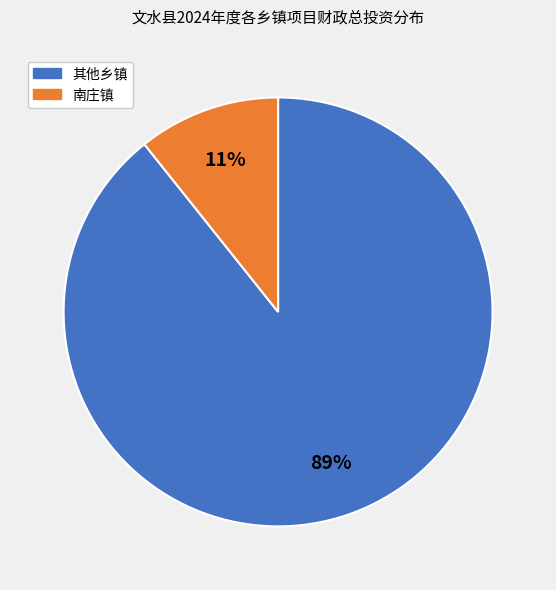

To the nearest percent, what is the average slice percentage?

50%